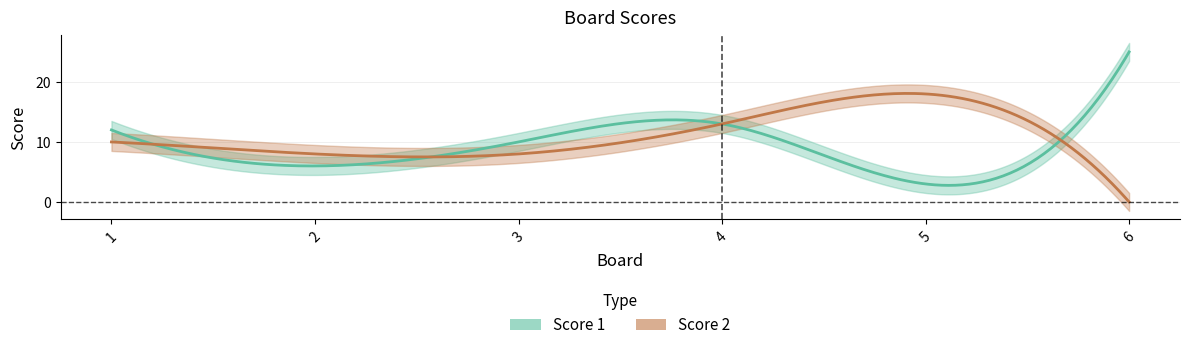

Which series has the largest total across all categories?

Score 1